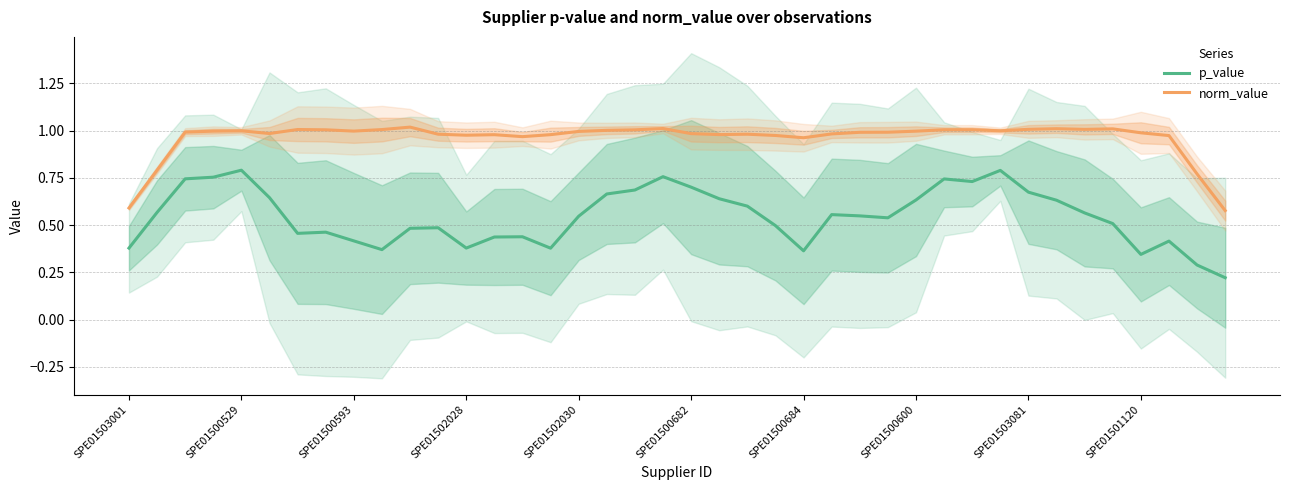

How many lines are shown in the chart?

2